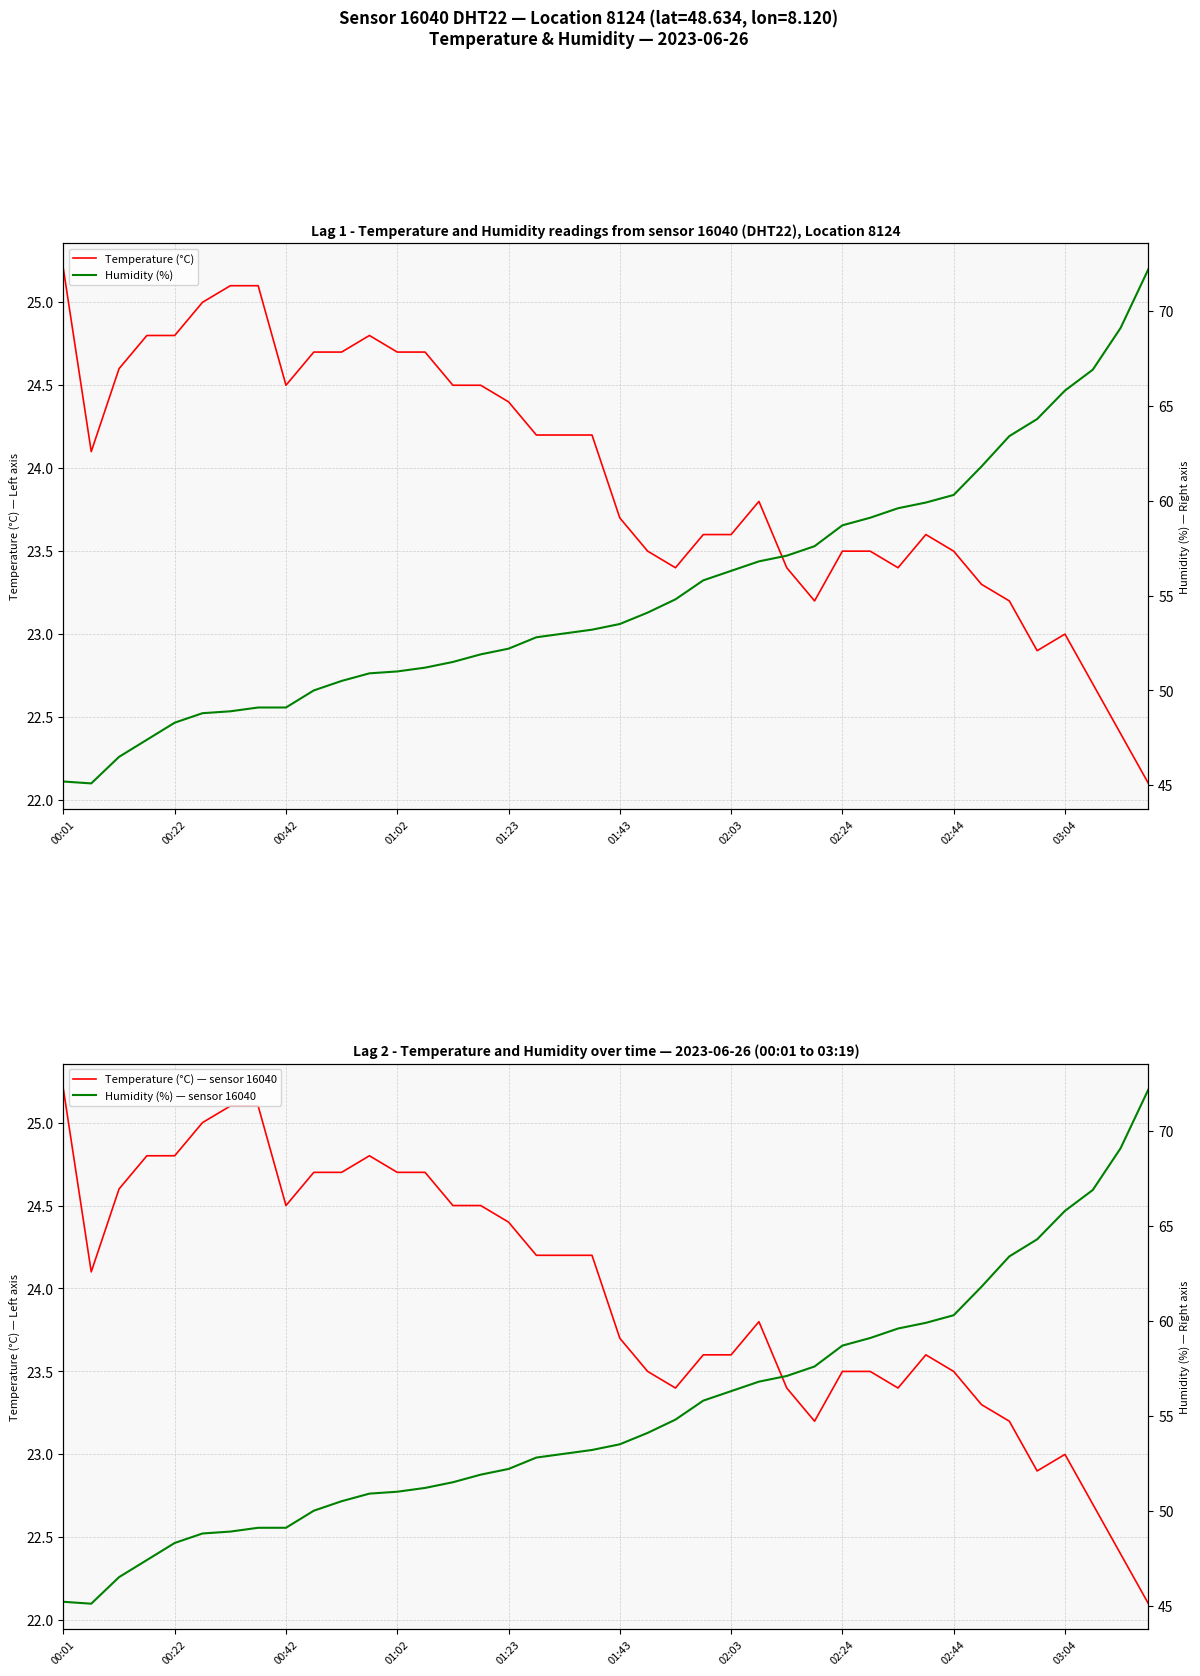

Is it true that Temperature (°C) equals 34.9 at 01:02?

False